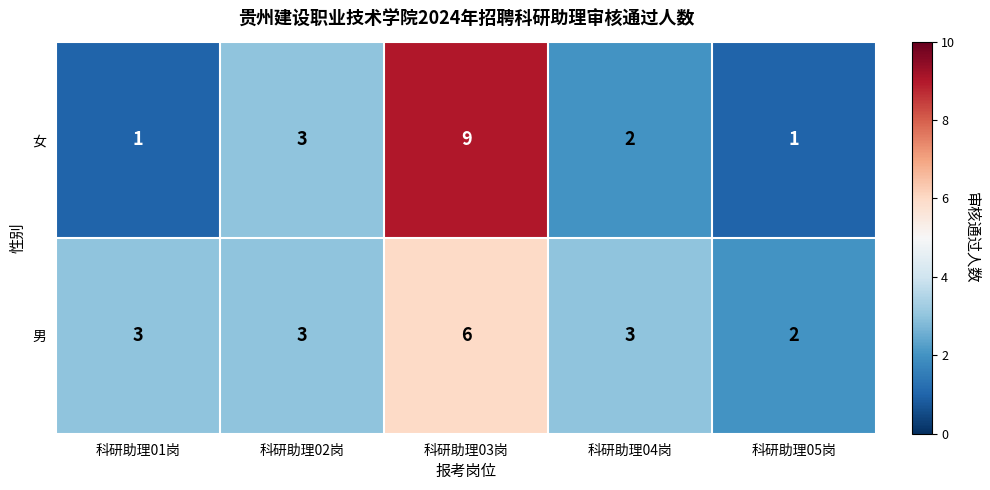

What is the average value of the 女 series?

3